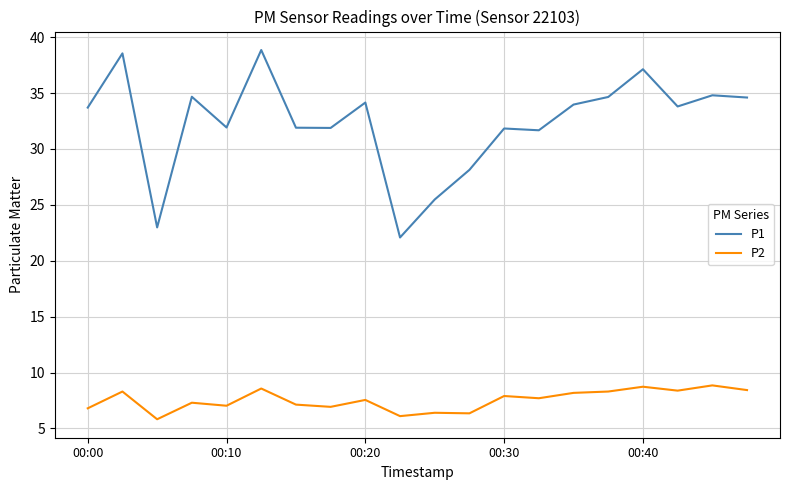

What is the difference between the maximum and minimum values in the P2 series?

3.0